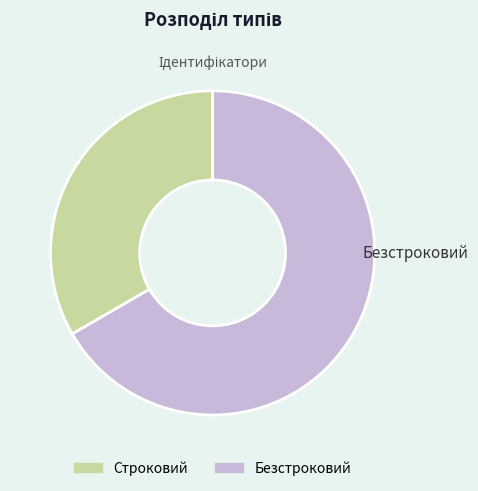

The Безстроковий slice represents 74% of the pie. True or false?

False